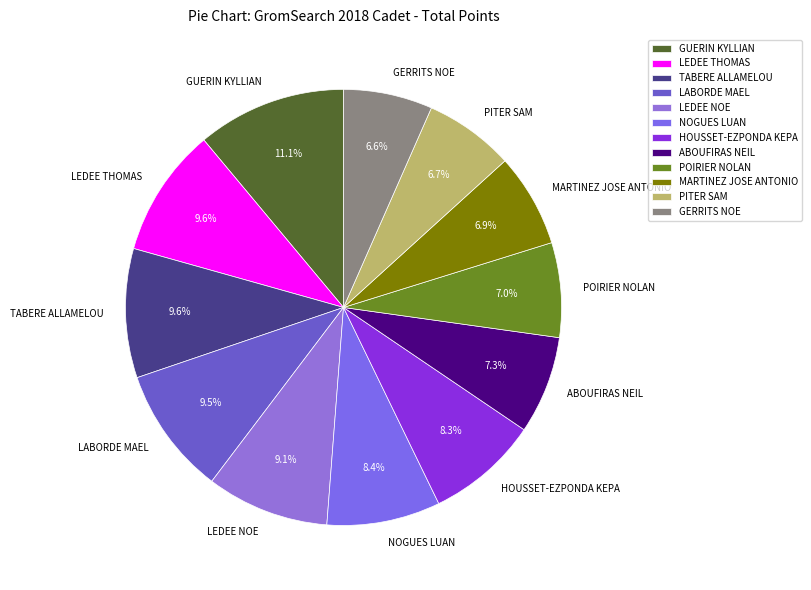

To the nearest percent, what is the difference between the largest and smallest slice percentages?

4%